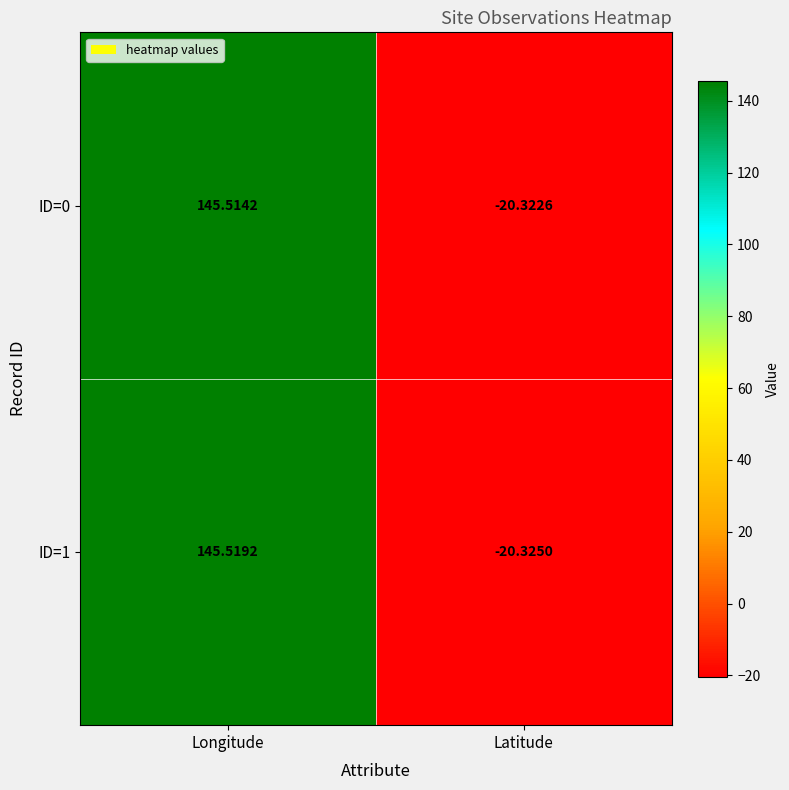

List the series in order of their peak value, highest first.

ID=1, ID=0